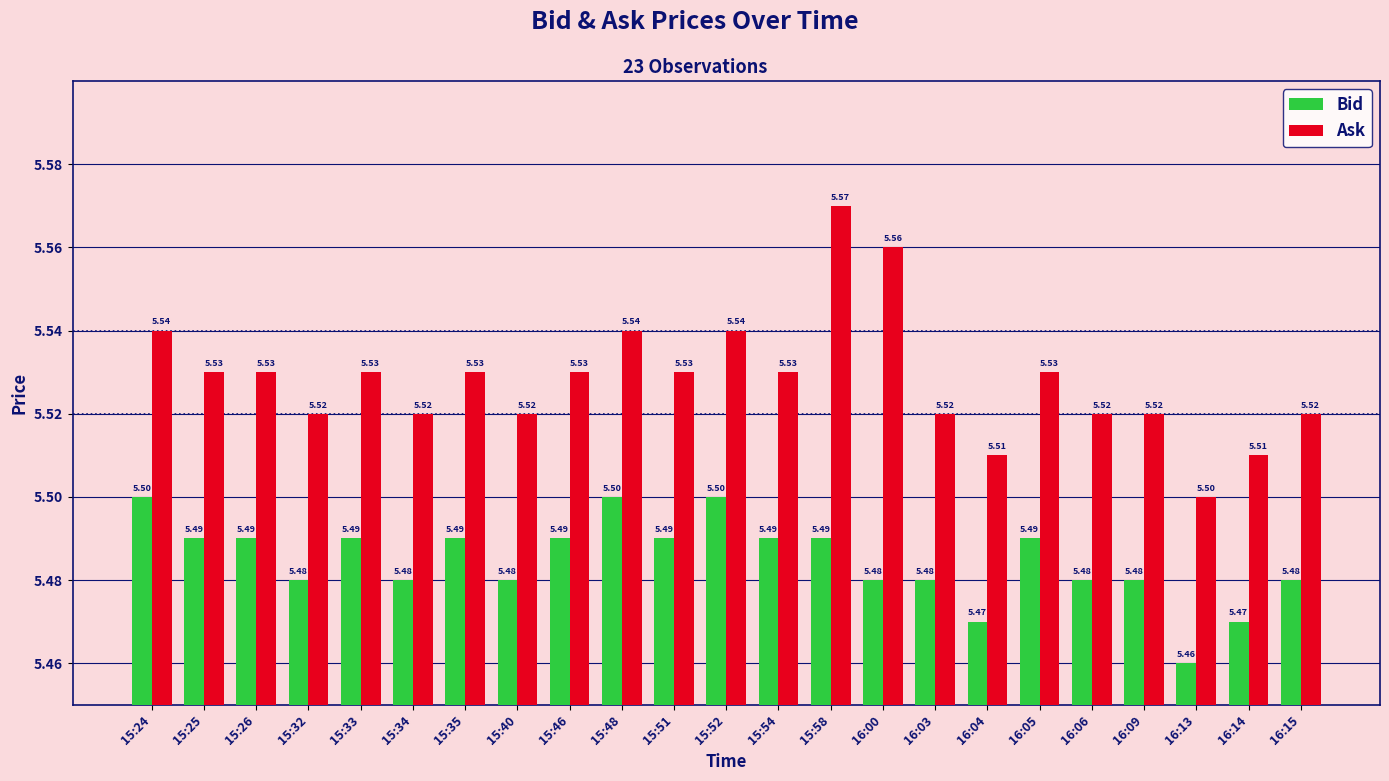

At which category is the sum across all series the highest?

15:58